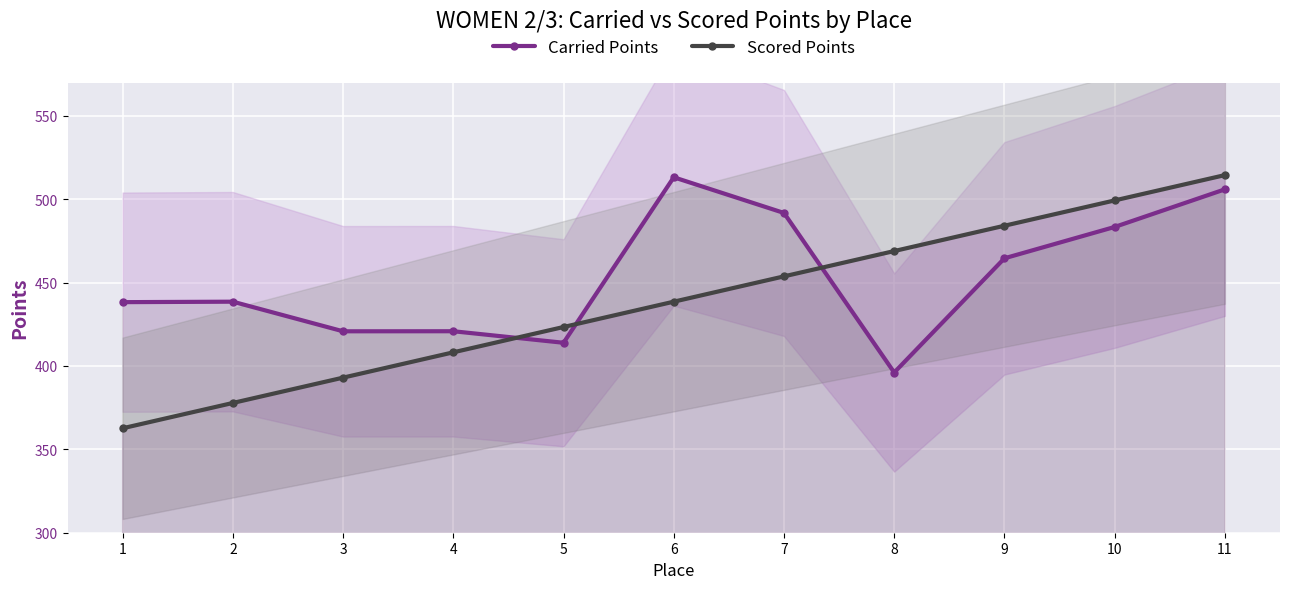

Which series has the largest total across all categories?

Carried Points